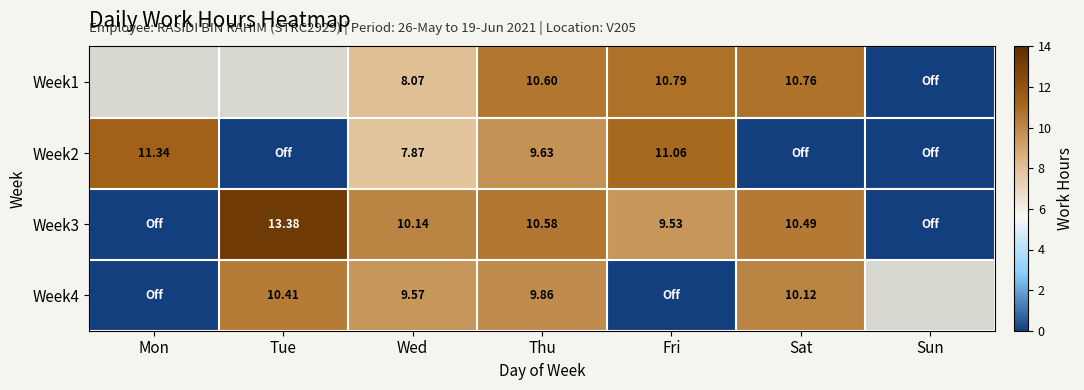

List the series in order of their peak value, lowest first.

Week4, Week1, Week2, Week3